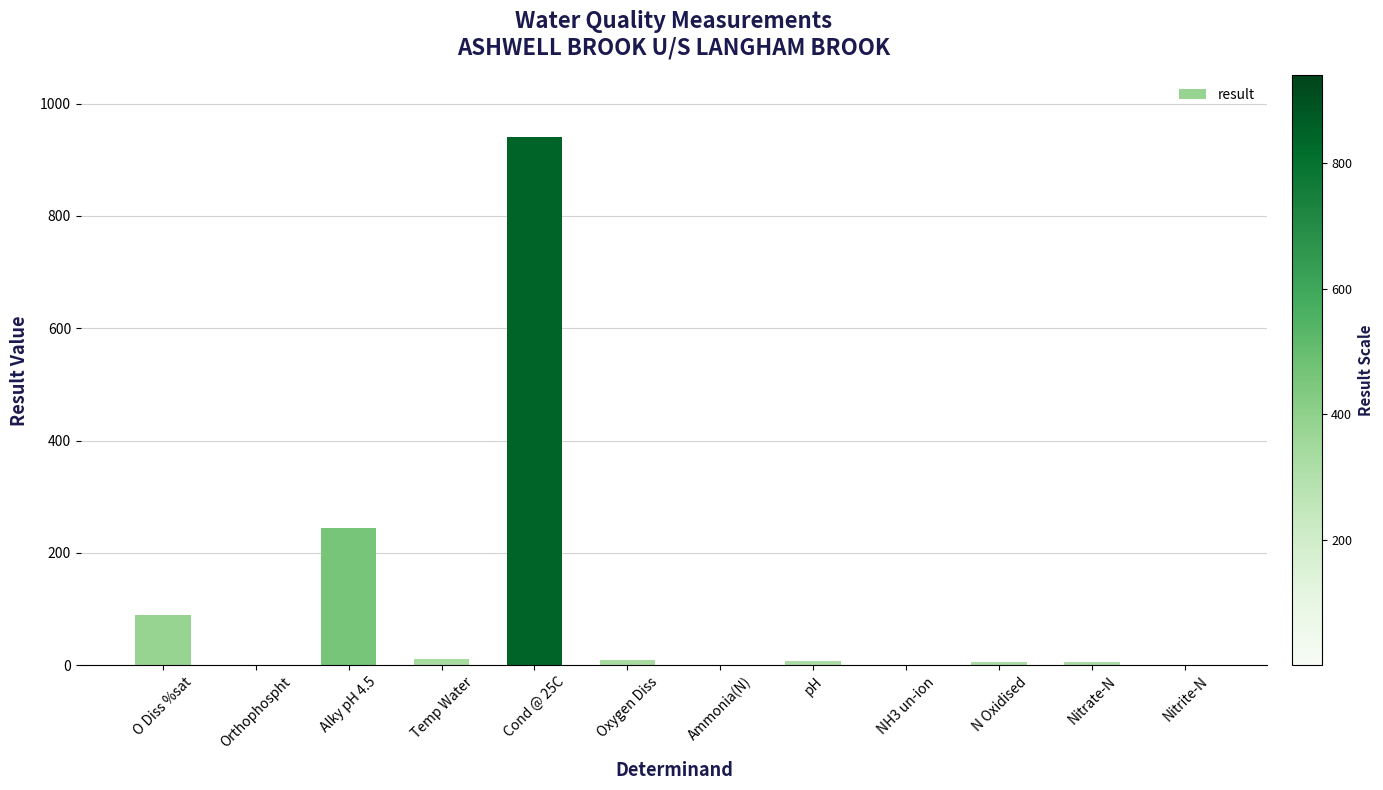

Is it true that the value at Alky pH 4.5 is 131.3?

False